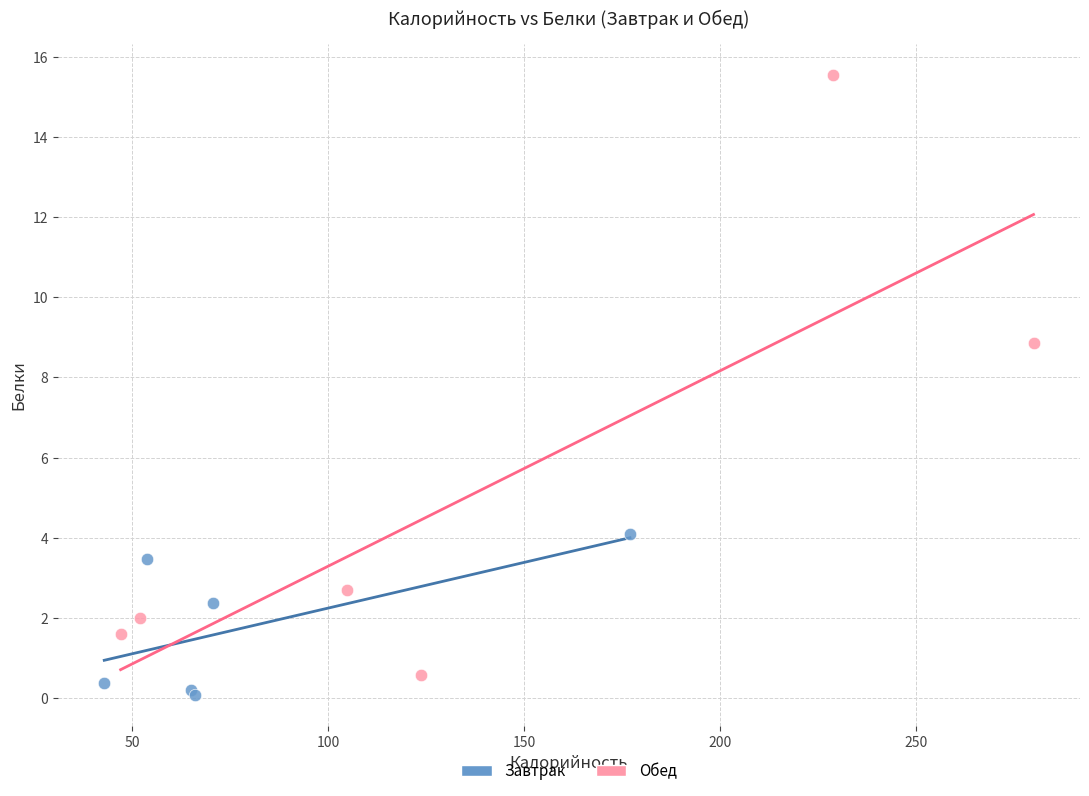

Which series has the largest Y range (max minus min)?

Обед